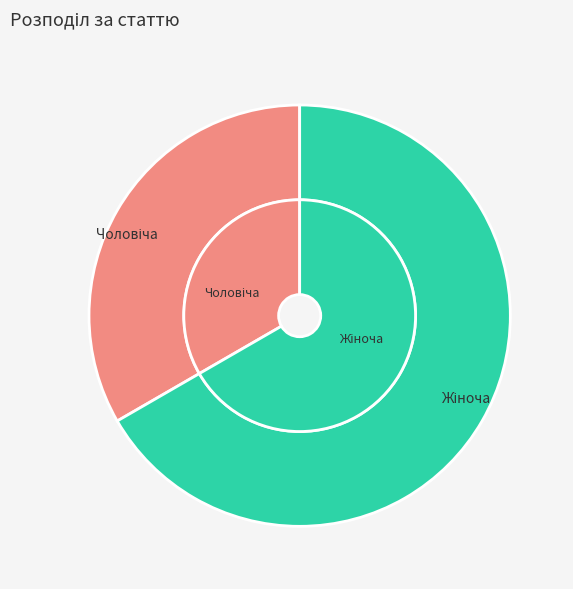

Which category accounts for the majority?

Жіноча